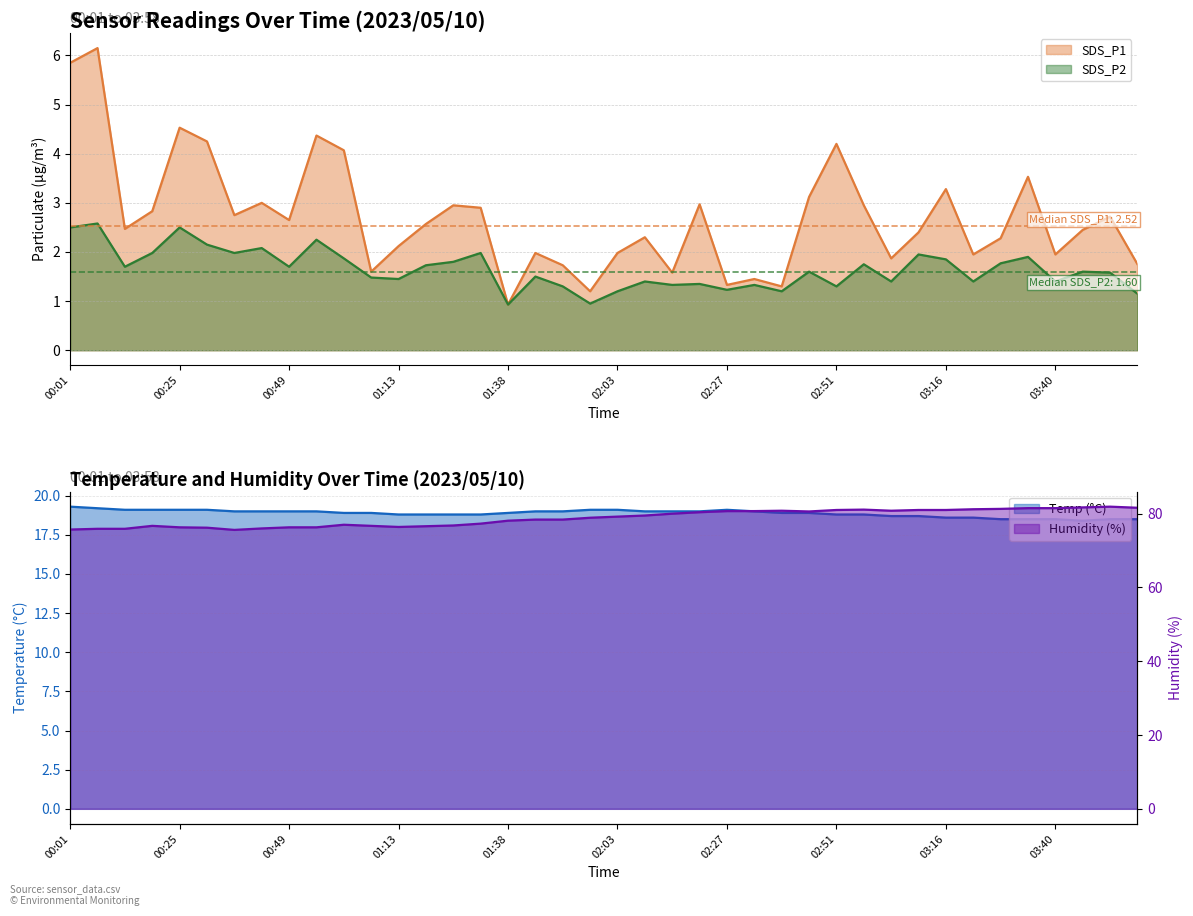

How many lines are shown in the chart?

4